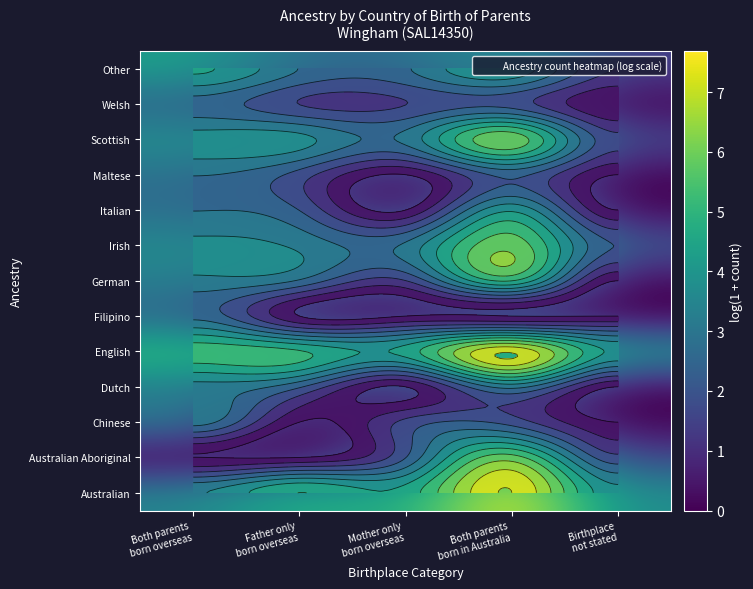

List the labels in order of Maltese value, largest first.

Both parents born overseas, Both parents born in Australia, Father only born overseas, Mother only born overseas, Birthplace not stated